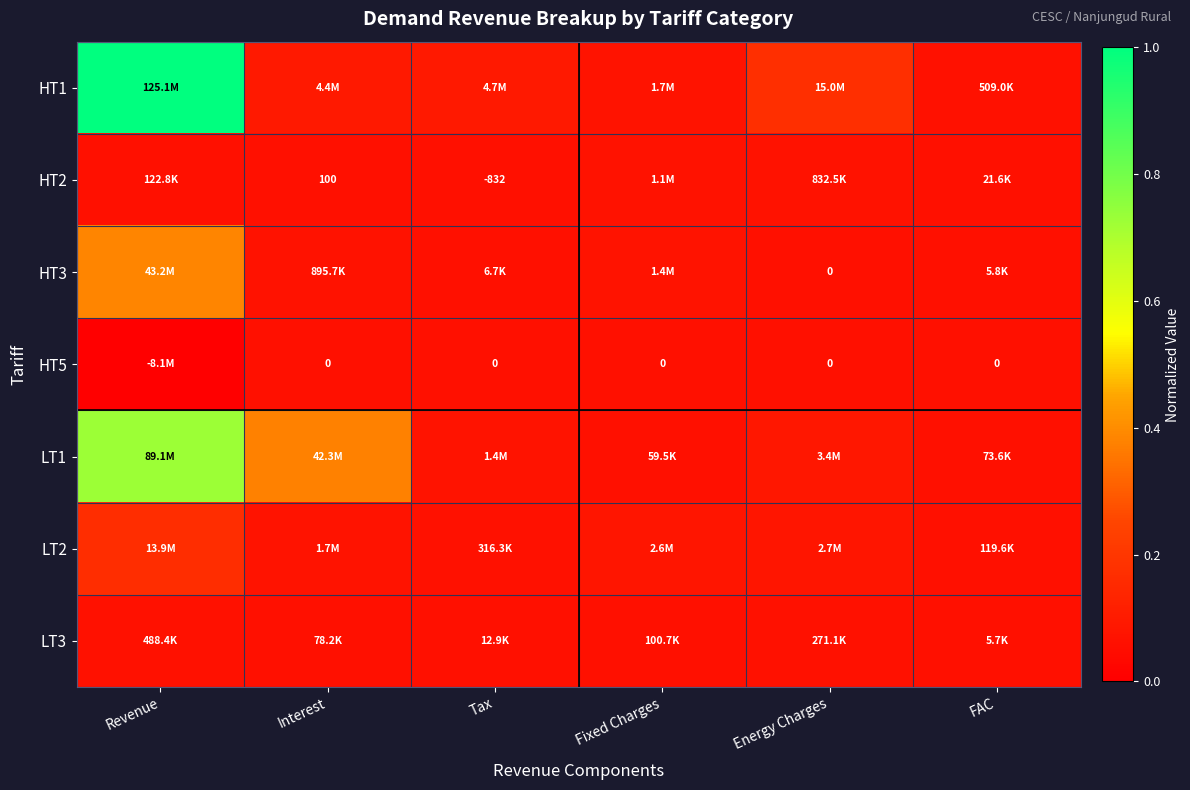

The HT1 series shows 0.1 at Fixed Charges. True or false?

False